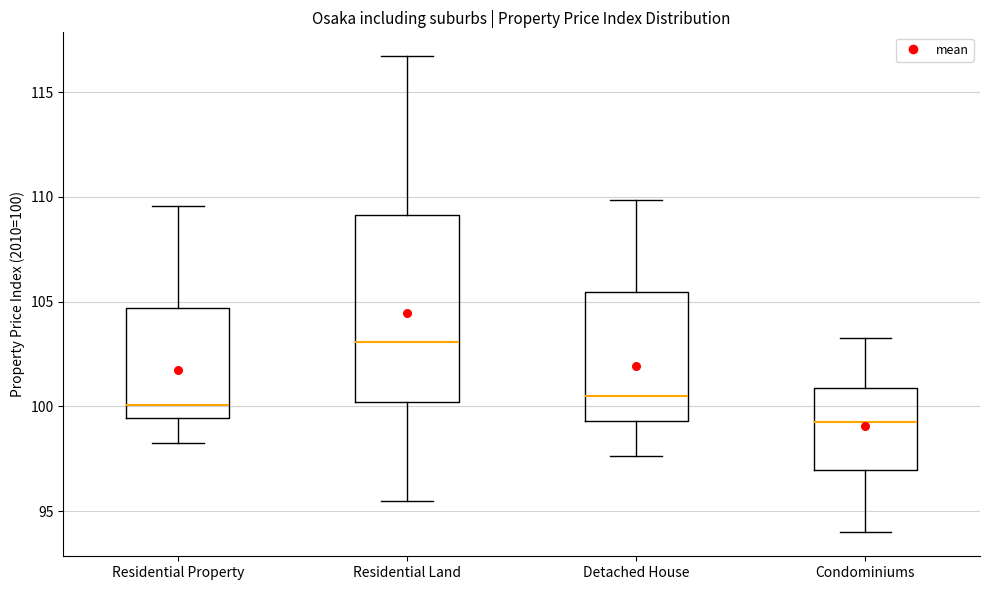

Which box has the highest median line?

Residential Land